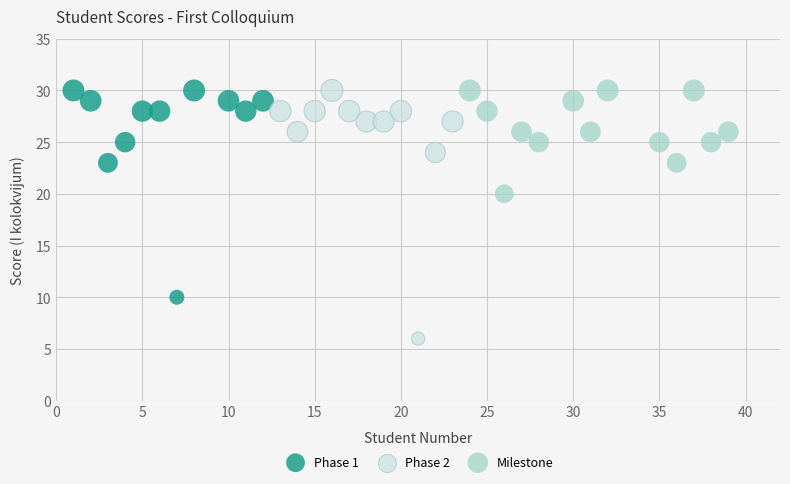

Which series has the largest Y range (max minus min)?

Phase 2